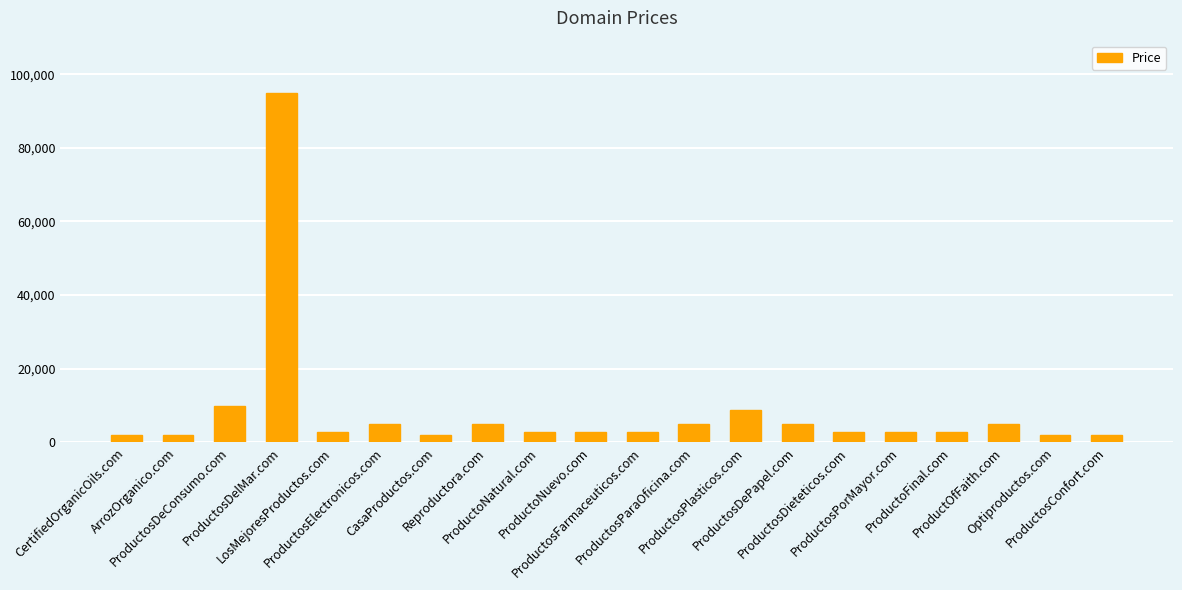

What is the value of the 12th bar from the left?

4888